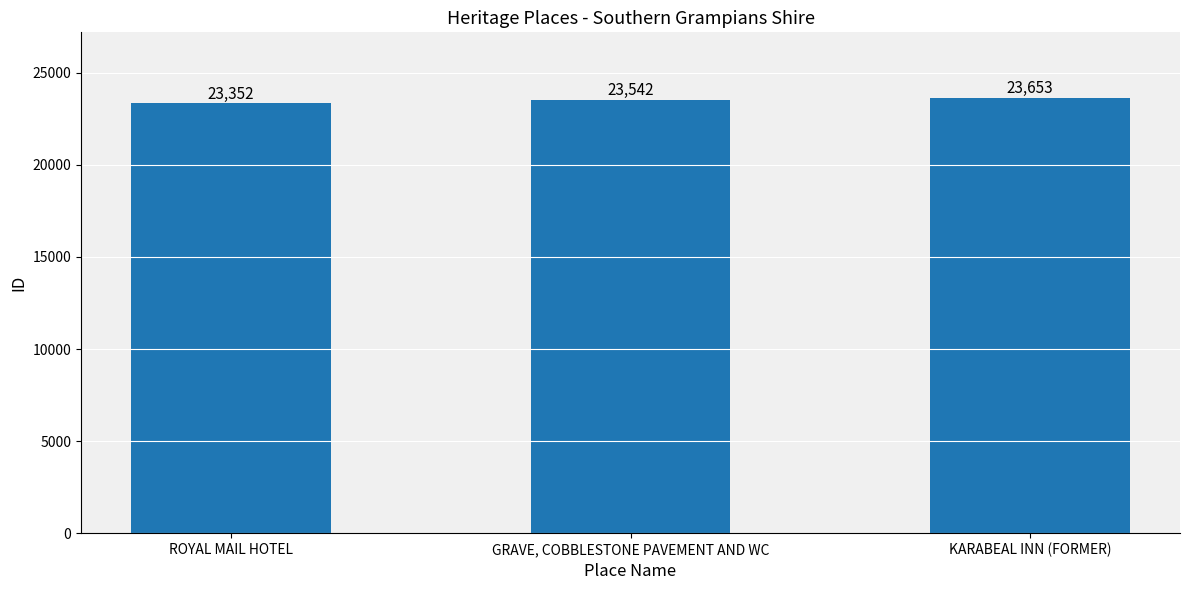

Is it true that the value at ROYAL MAIL HOTEL is 23352?

True